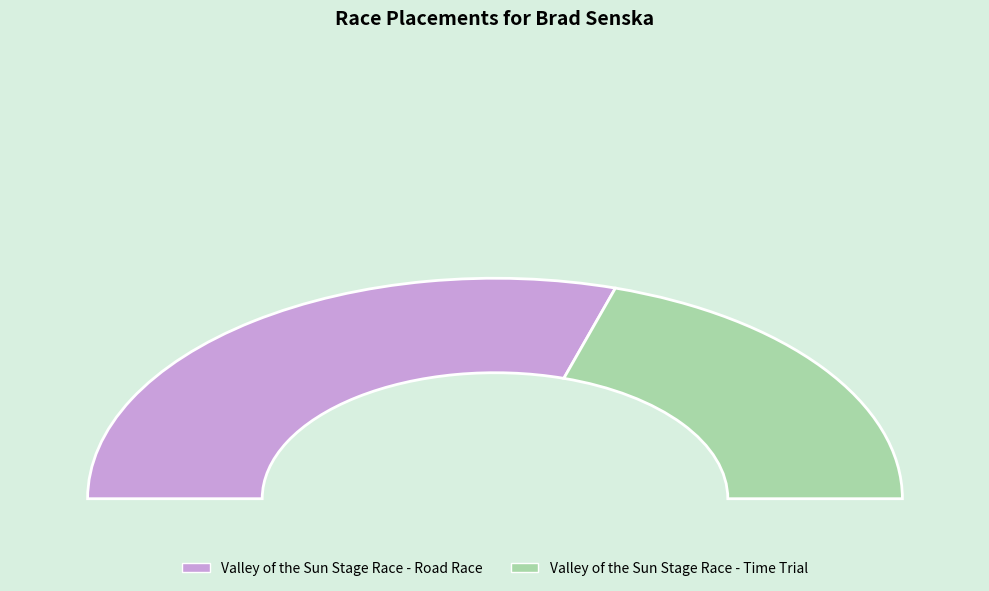

To the nearest percent, what is the combined percentage of Valley of the Sun Stage Race - Time Trial and Valley of the Sun Stage Race - Road Race?

100%